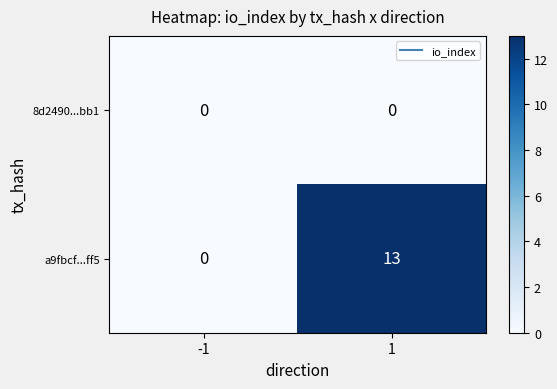

Rank the series by their maximum value, from lowest to highest.

8d2490...bb1, a9fbcf...ff5